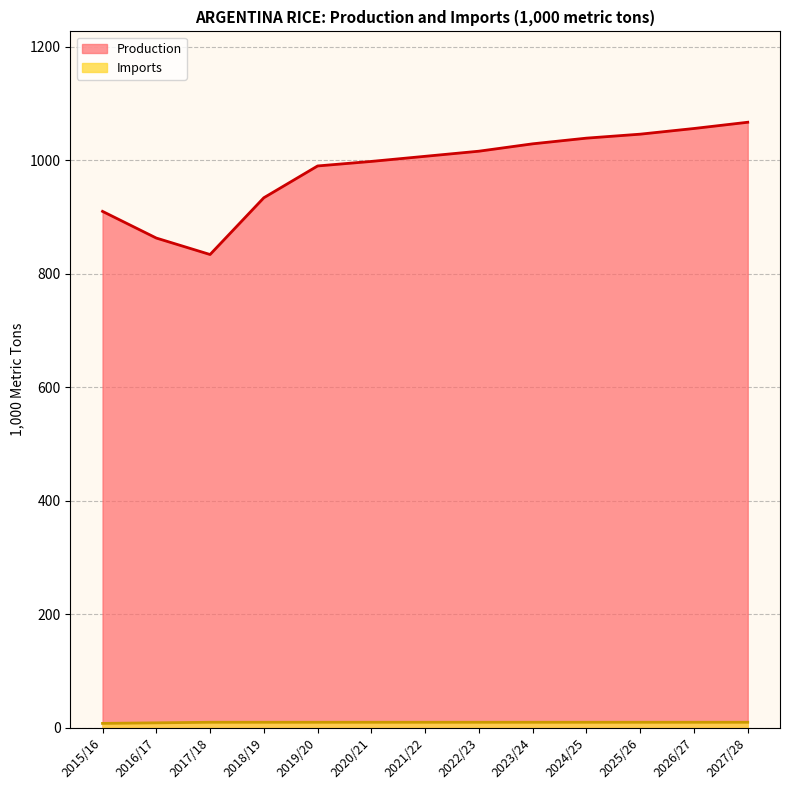

True or false: Production and Imports intersect in this chart.

False